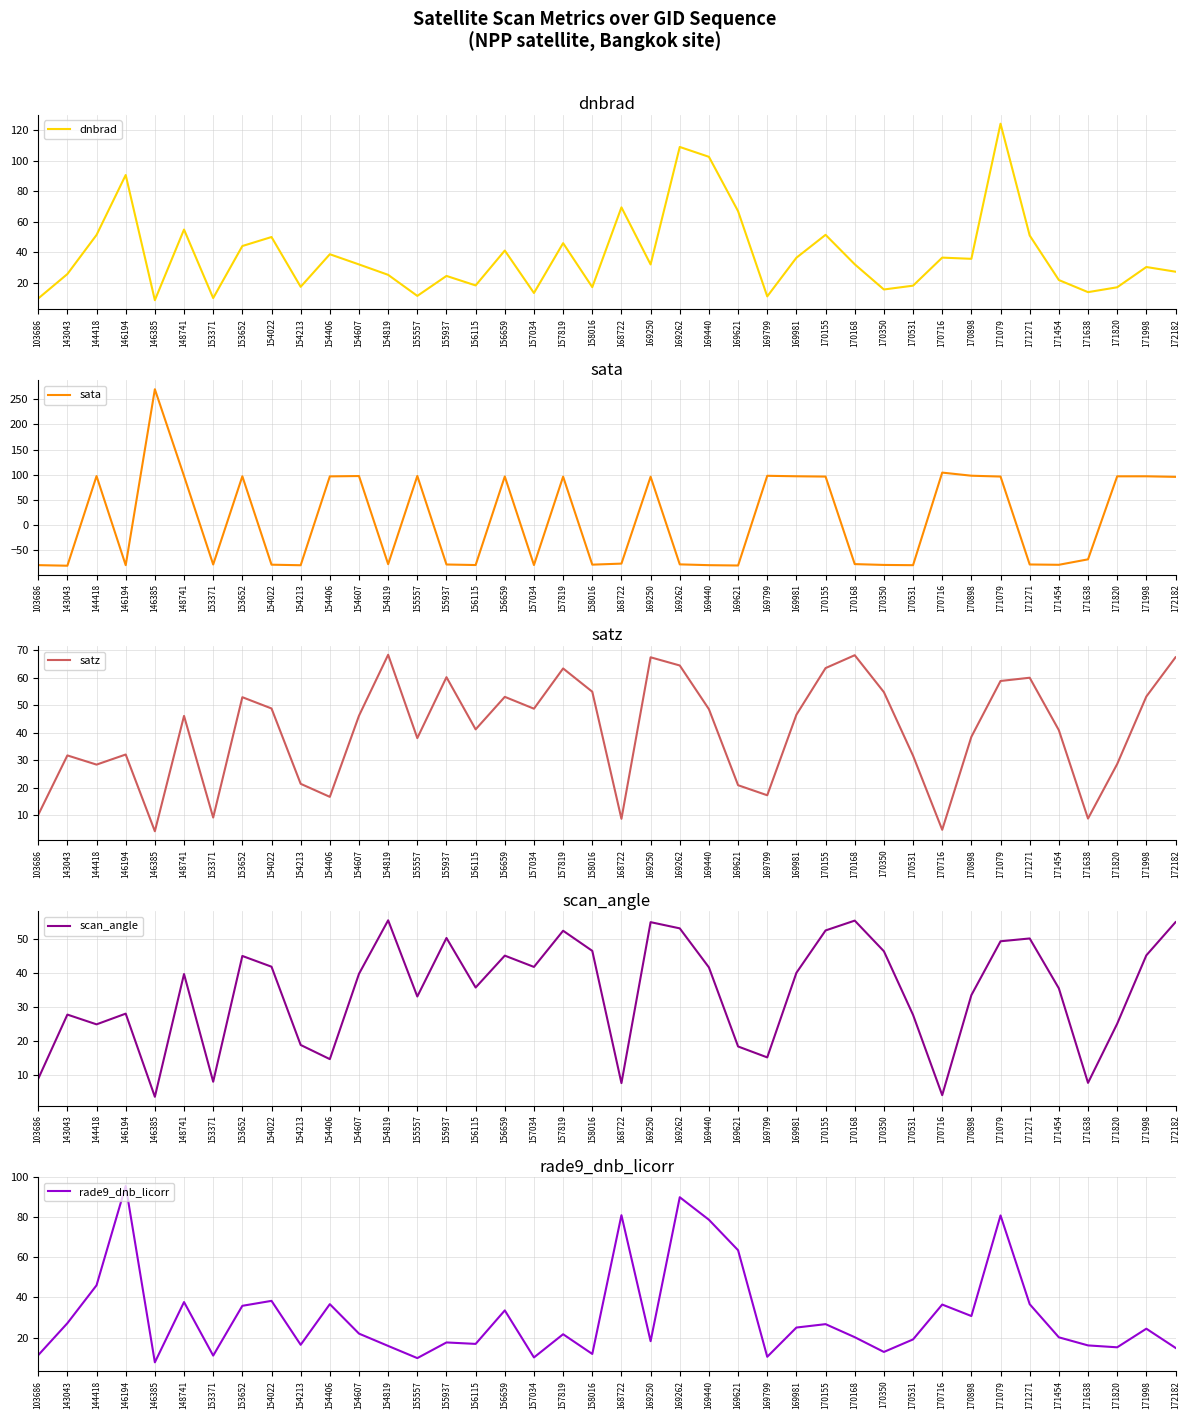

At how many categories does at least one series exceed 225?

1